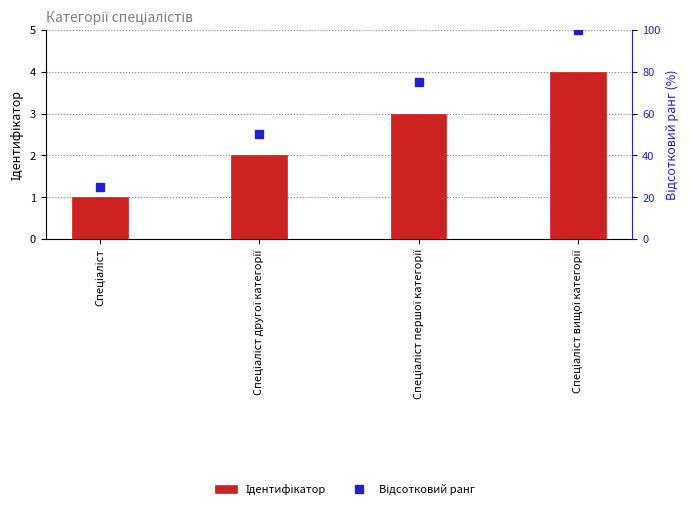

Where does the Відсотковий ранг series first go above 75?

Спеціаліст вищої категорії